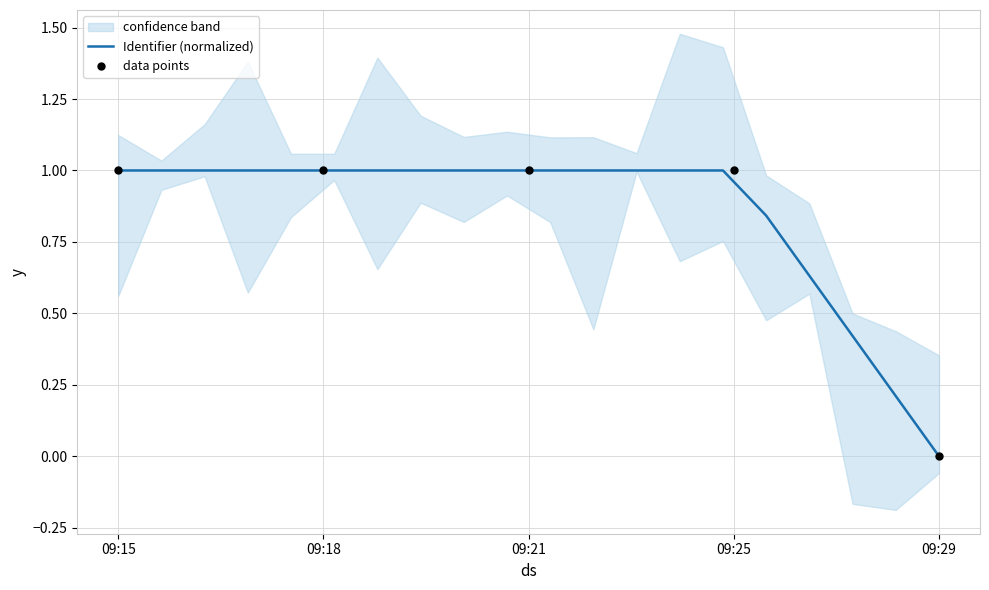

At which label does Identifier (normalized) reach its minimum?

09:29